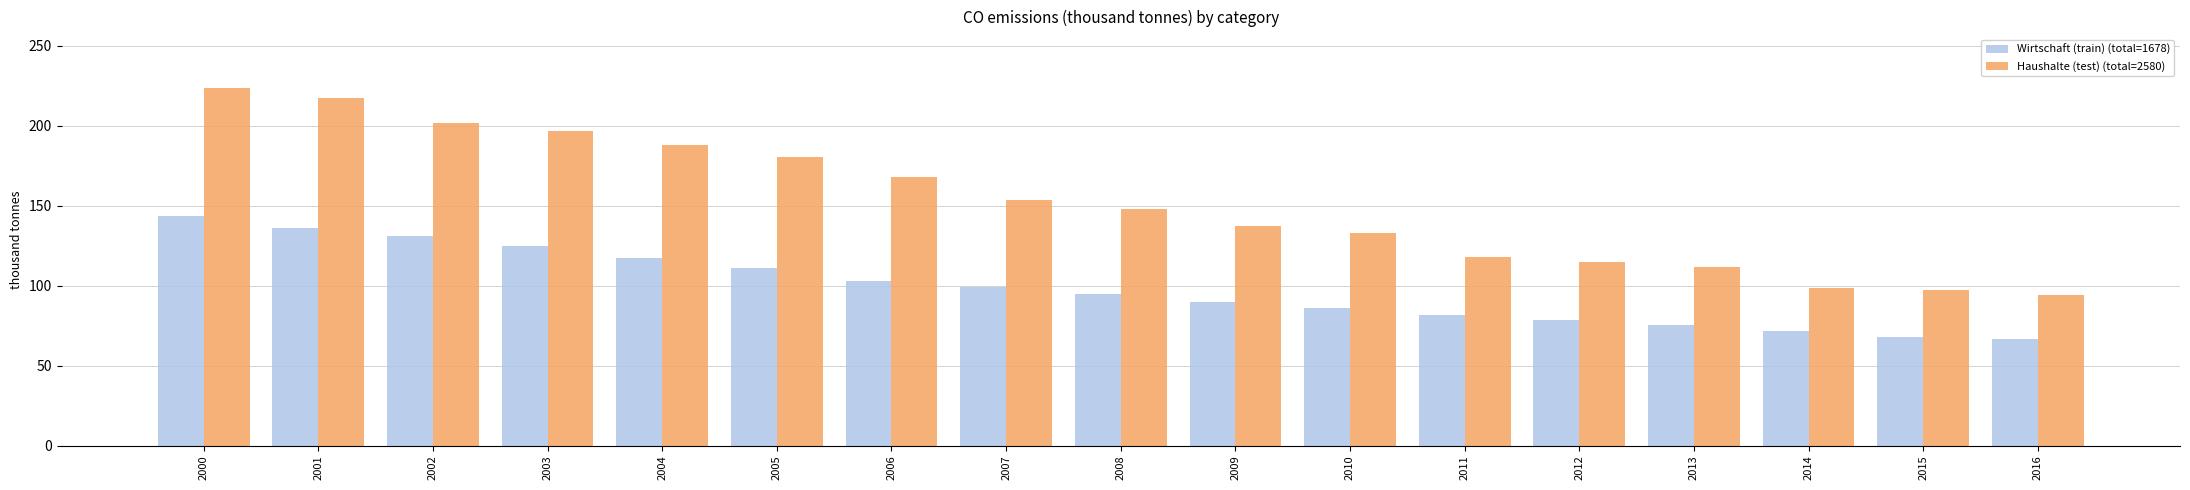

At which category is the sum across all series the highest?

2000